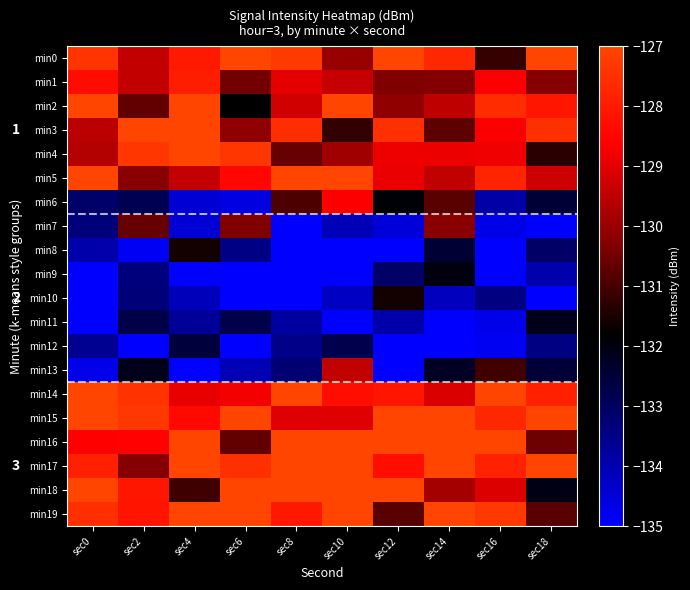

Which category has the highest value in the min16 series?

sec14